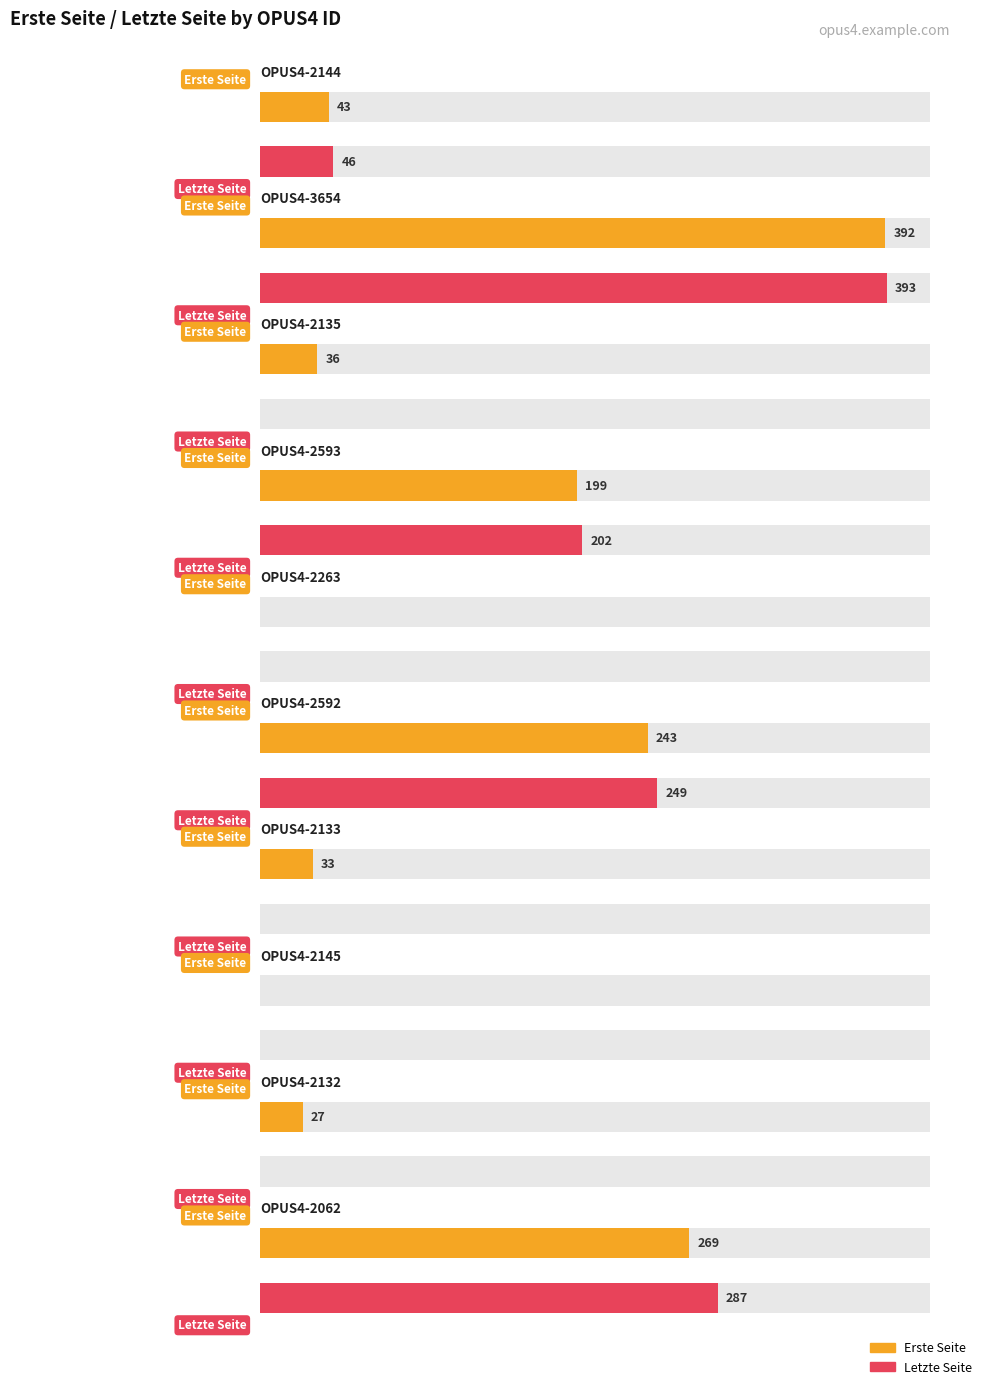

Reading left to right, what are all the values shown in this chart?

Erste Seite: 43	392	36	199	0	243	33	0	27	269
Letzte Seite: 46	393	0	202	0	249	0	0	0	287